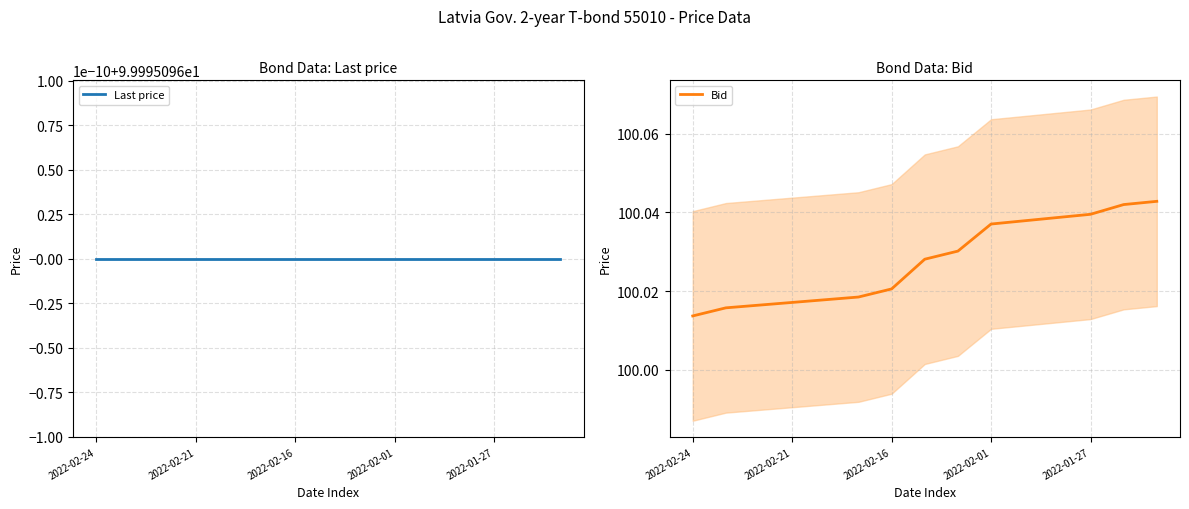

What is the greatest value displayed?

100.0